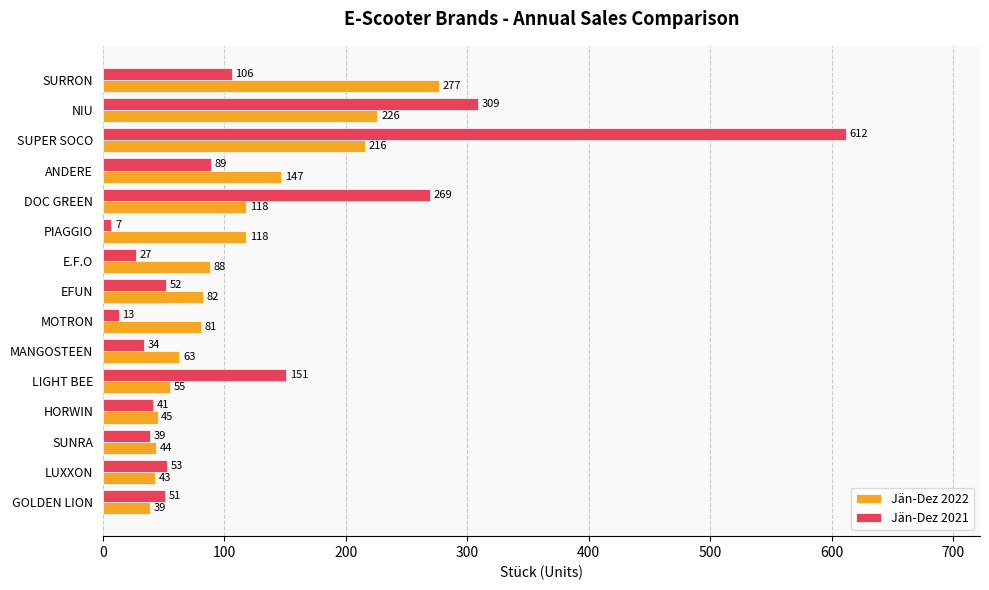

Is it true that Jän-Dez 2021 equals 137 at DOC GREEN?

False